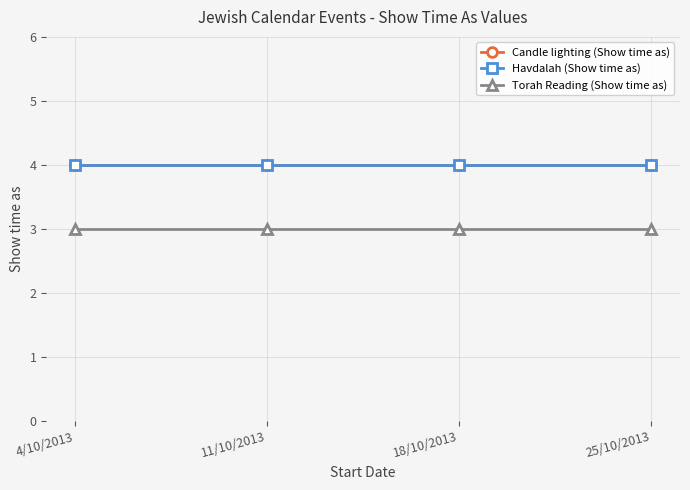

The Candle lighting (Show time as) series shows 2 at 11/10/2013. True or false?

False